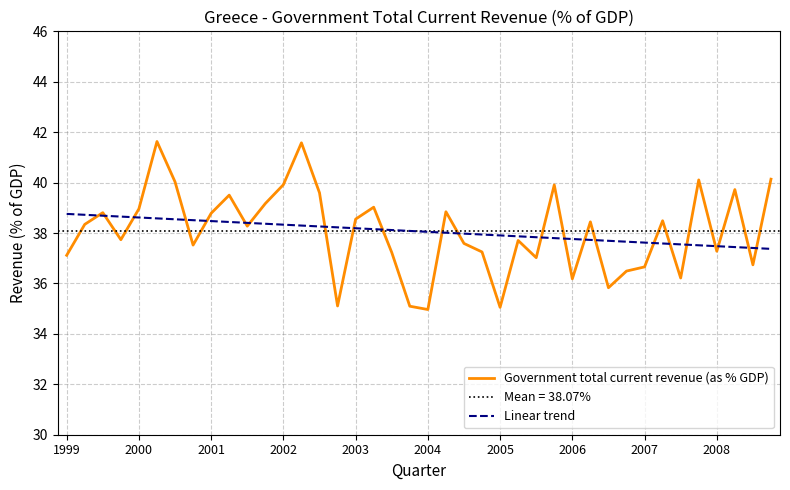

The value of Linear trend at 2005 is 37.9. True or false?

True